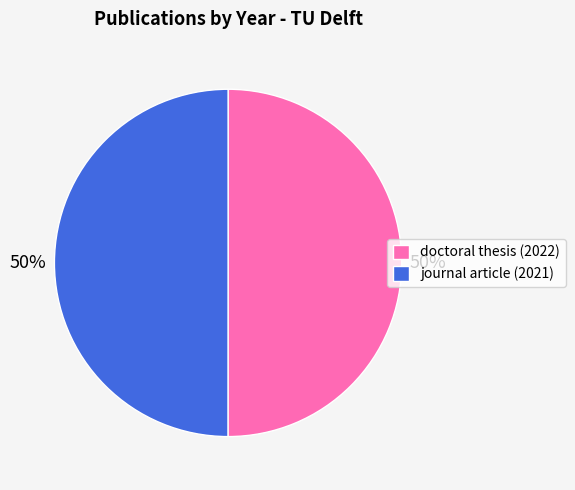

Approximately how many times larger is the value at journal article (2021) compared to doctoral thesis (2022)?

1.0